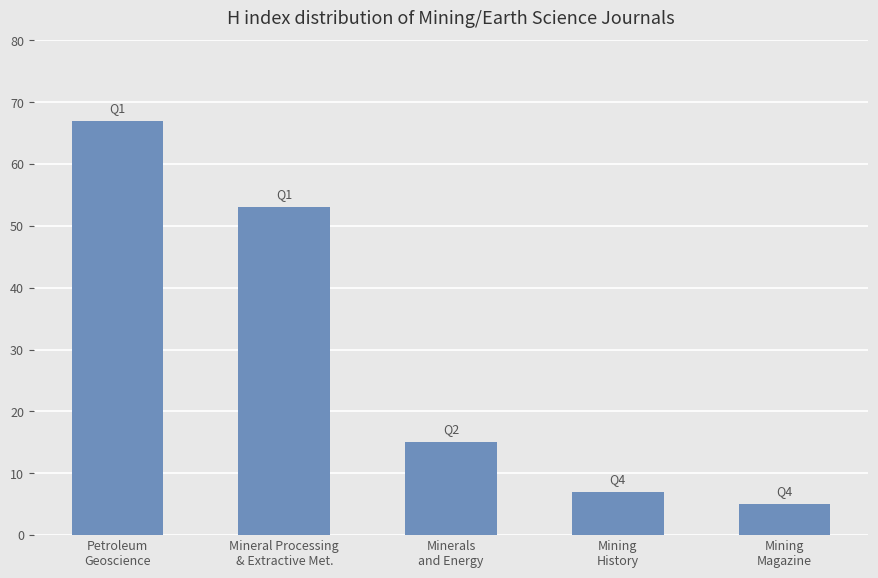

What is the label of the 5th bar from the right?

Petroleum
Geoscience